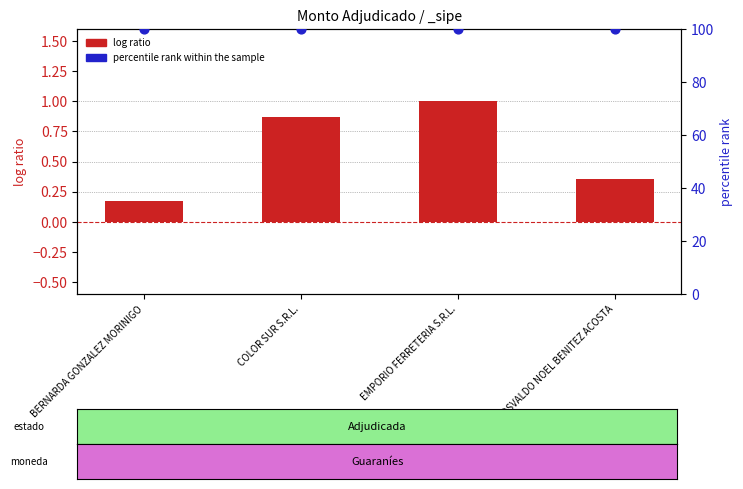

Which series has the largest total across all categories?

percentile rank within the sample